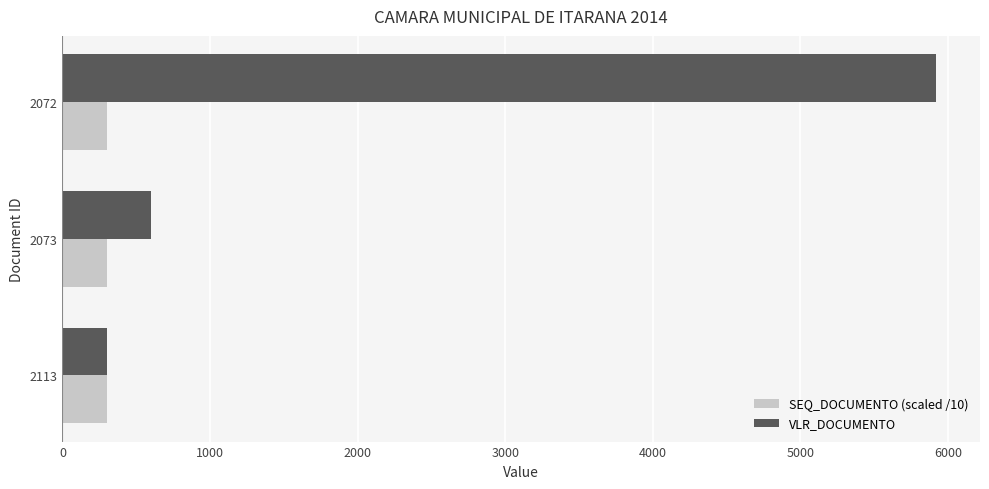

Which category has the highest value in the VLR_DOCUMENTO series?

2072